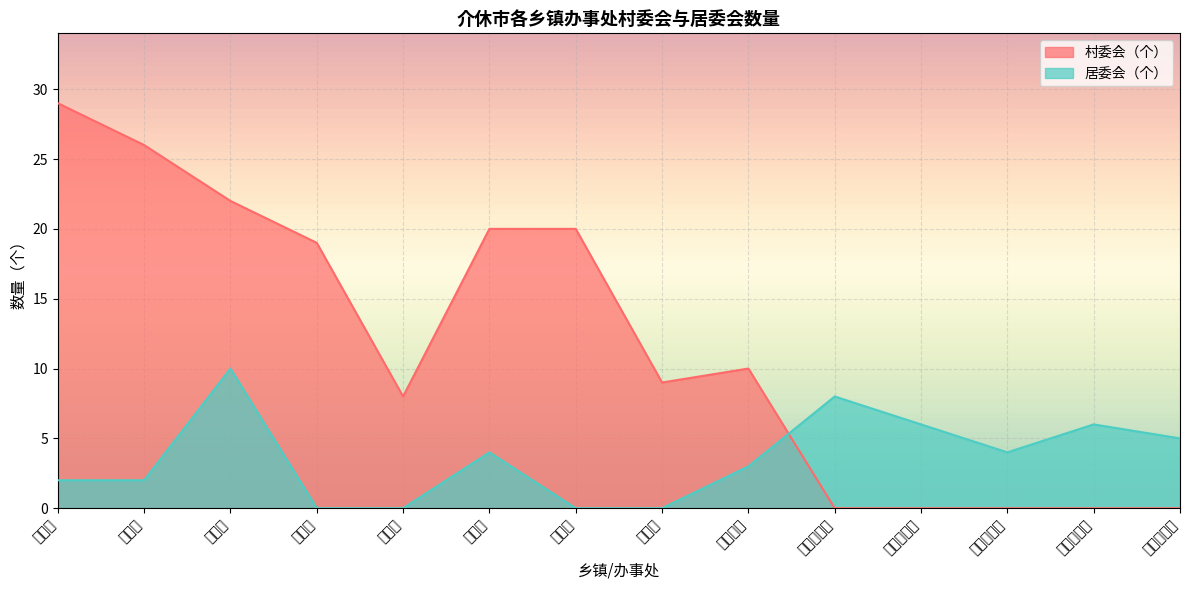

Reading left to right, extract all data points from this chart.

村委会（个）: 29	26	22	19	8	20	20	9	10	0	0	0	0	0
居委会（个）: 2	2	10	0	0	4	0	0	3	8	6	4	6	5